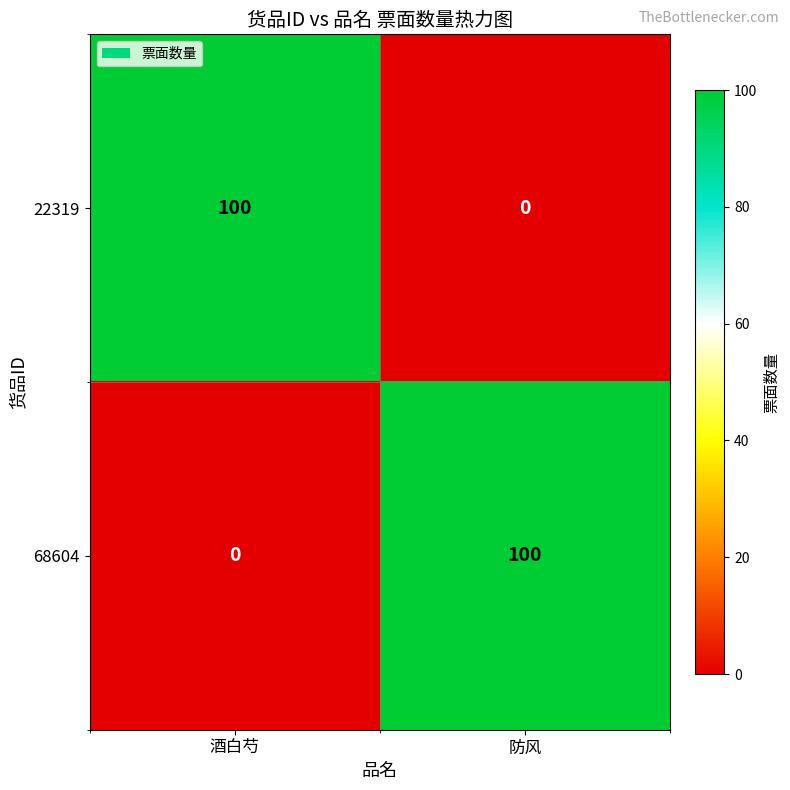

What is the spread (max minus min) of values at 防风?

100